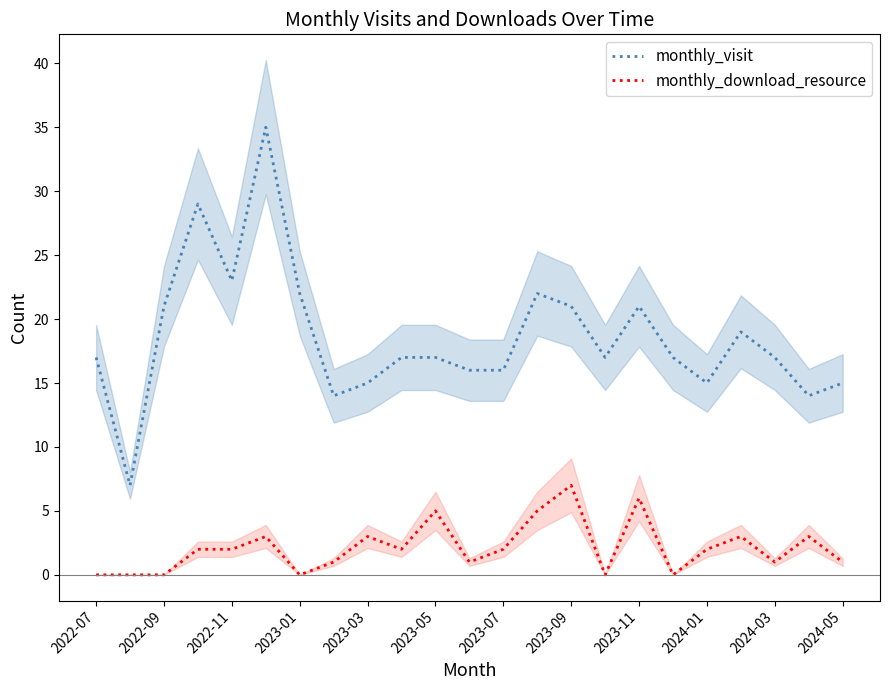

Rank the series by their maximum value, from highest to lowest.

monthly_visit, monthly_download_resource